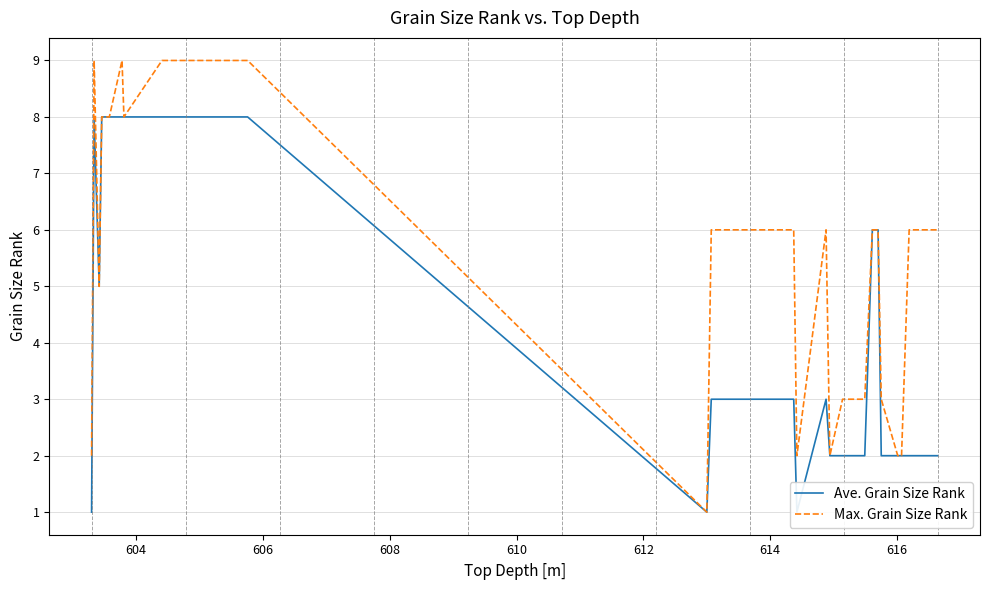

What is the greatest value displayed?

9